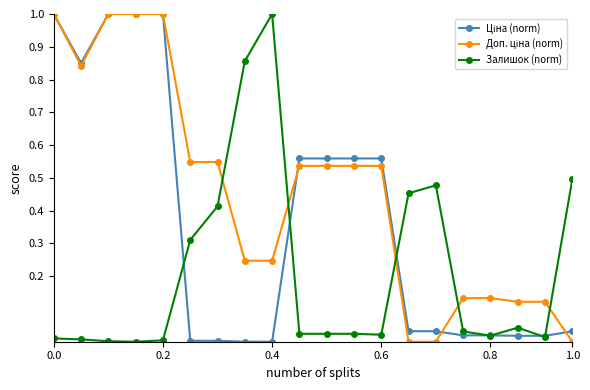

What is the greatest value displayed?

1.0